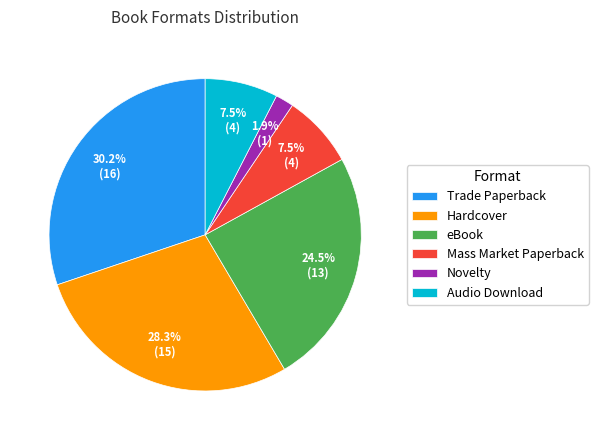

Count the number of slices in the pie.

6